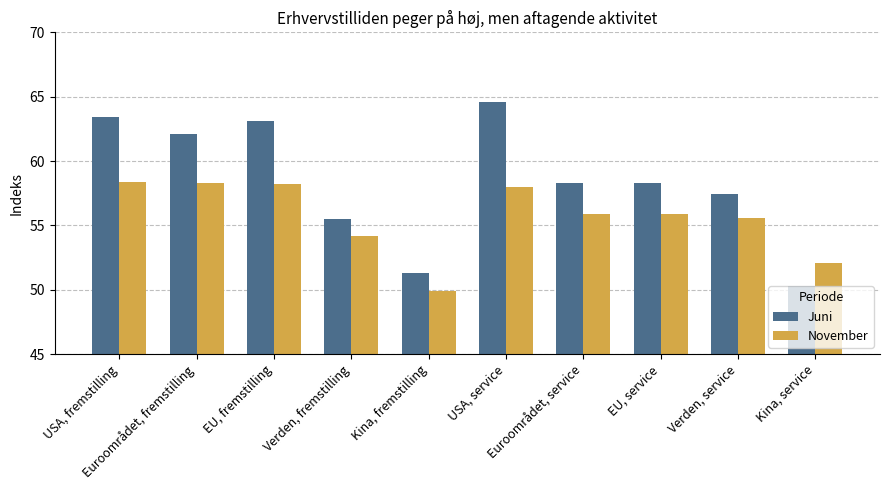

Which series has the widest spread of values?

Juni